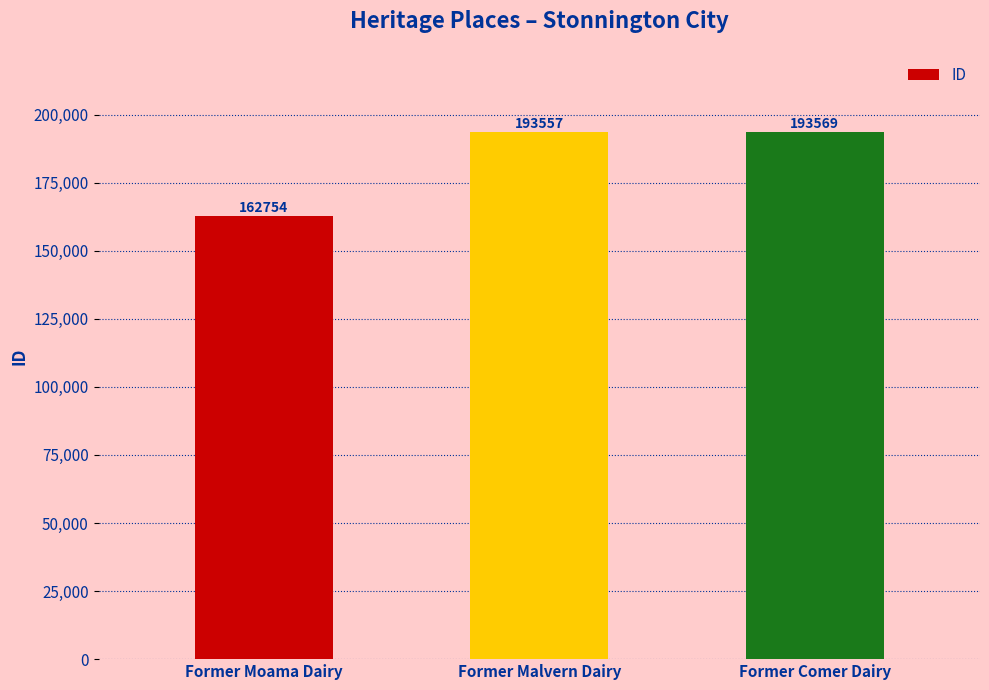

Reading left to right, list all the values displayed in this chart.

162754	193557	193569